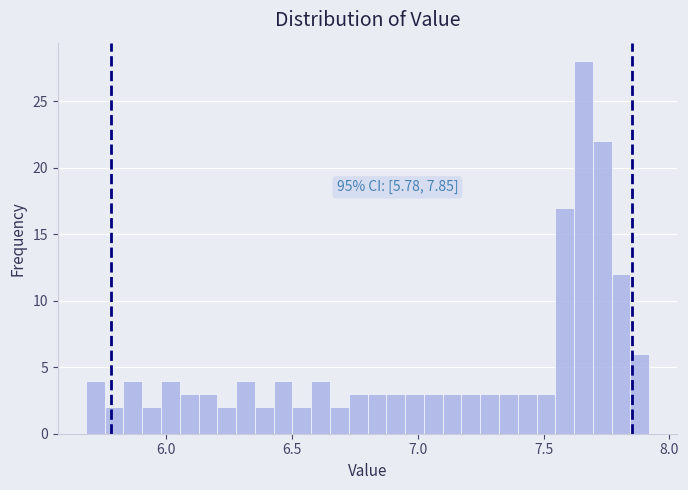

Around what value on the x-axis is the tallest bar? Give the approximate position of its centre, as read against the axis.

7.65